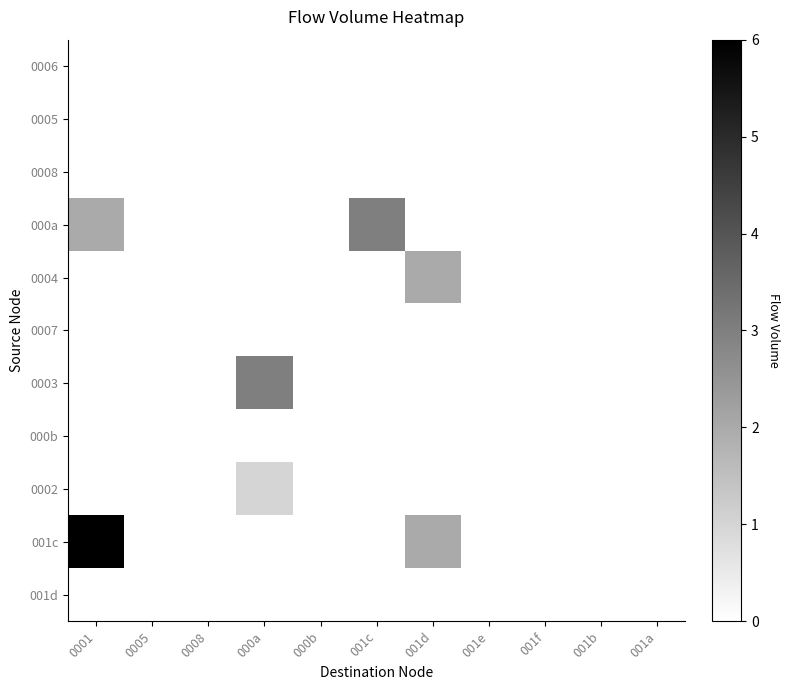

Which series has the largest total across all categories?

001c